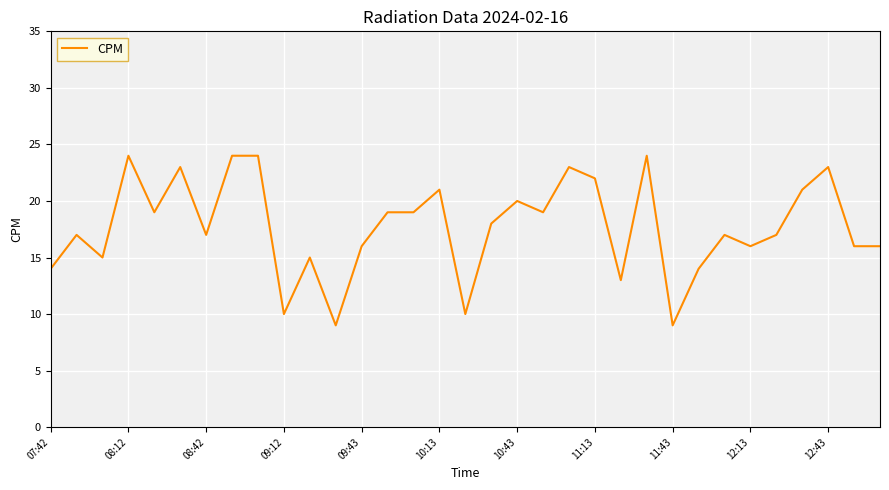

What is the greatest value displayed?

24